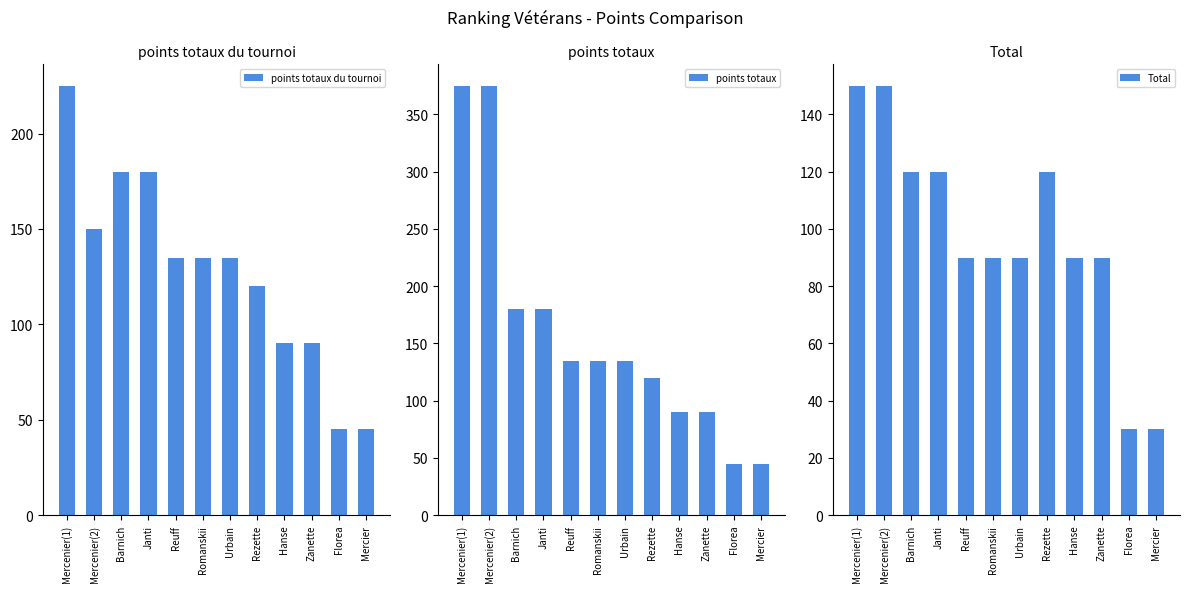

Which label corresponds to the largest value in the chart?

Mercenier(1)